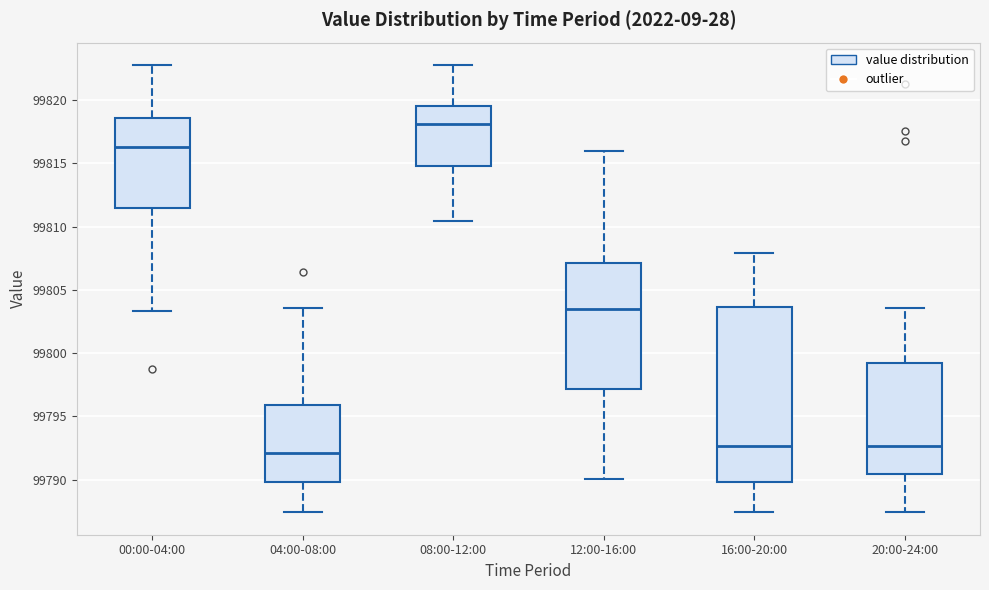

Reading left to right, read every box against the y-axis: the position of its median line, the range the box covers, and the ends of its whiskers. The values are not printed on the chart, so give them approximately, as read against the axis.

00:00-04:00: median 99816.5, box 99811.5 to 99818.5, whiskers 99803.5 to 99823.0
04:00-08:00: median 99792.0, box 99790.0 to 99796.0, whiskers 99787.5 to 99803.5
08:00-12:00: median 99818.0, box 99815.0 to 99819.5, whiskers 99810.5 to 99823.0
12:00-16:00: median 99803.5, box 99797.0 to 99807.0, whiskers 99790.0 to 99816.0
16:00-20:00: median 99792.5, box 99790.0 to 99803.5, whiskers 99787.5 to 99808.0
20:00-24:00: median 99792.5, box 99790.5 to 99799.0, whiskers 99787.5 to 99803.5